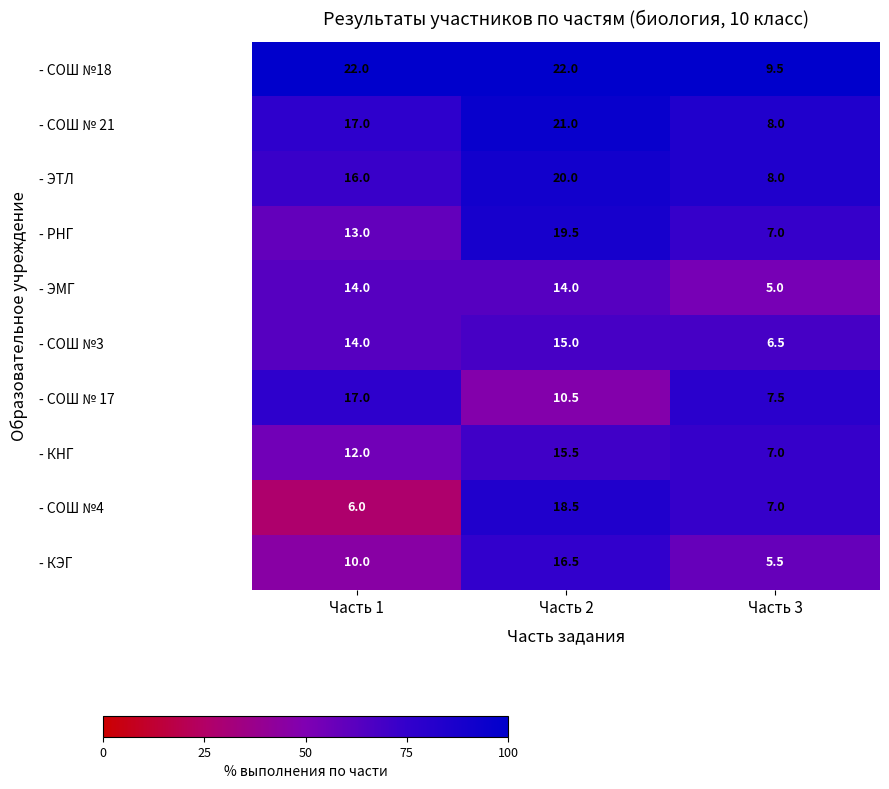

Count the number of categories in the chart.

3